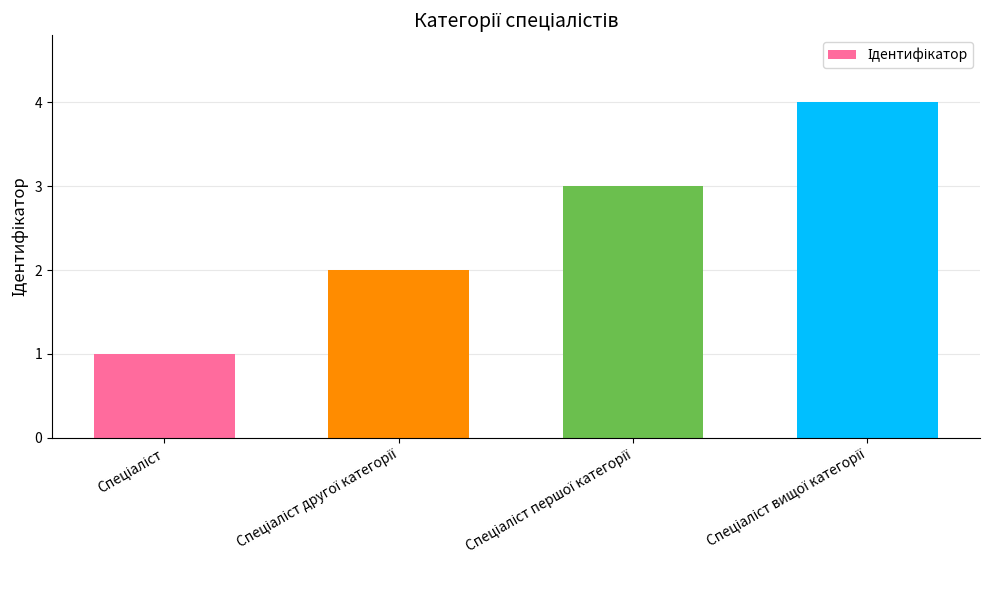

Are the bars grouped side by side (vs. stacked)?

No